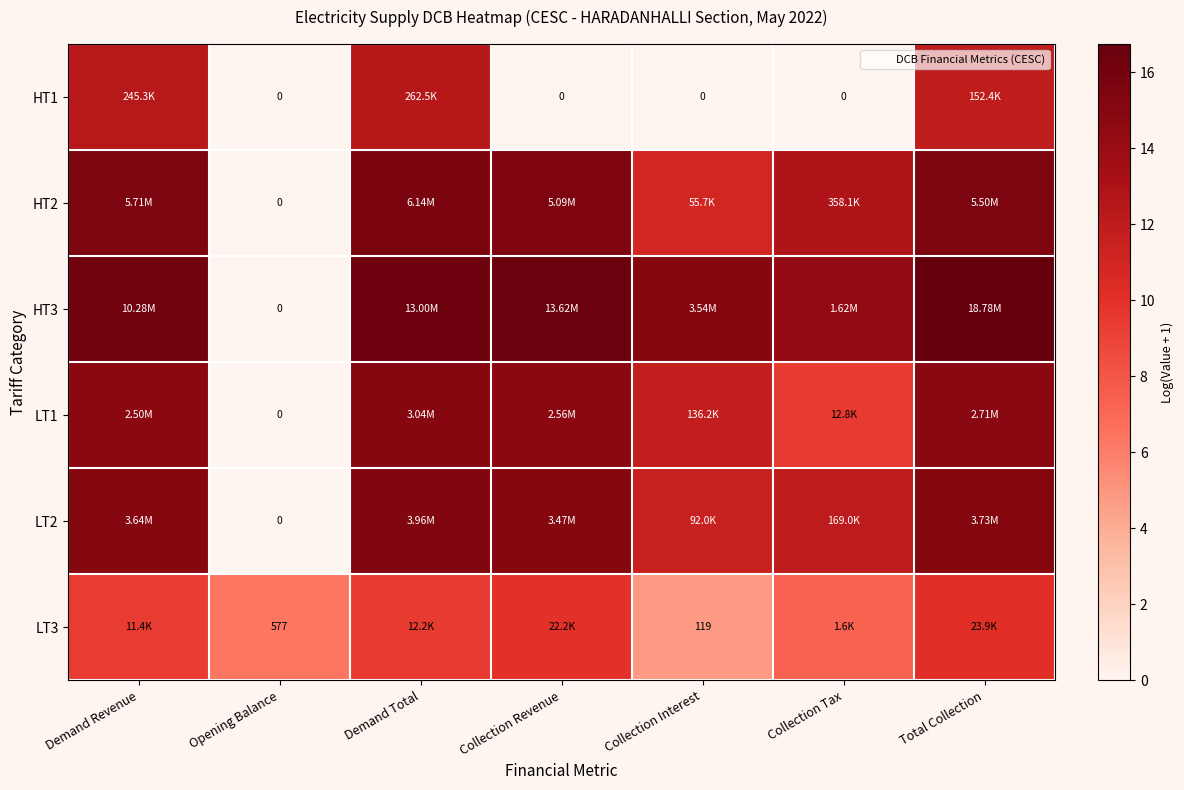

What is the difference between the second highest and minimum values in the LT3 series?

5.2